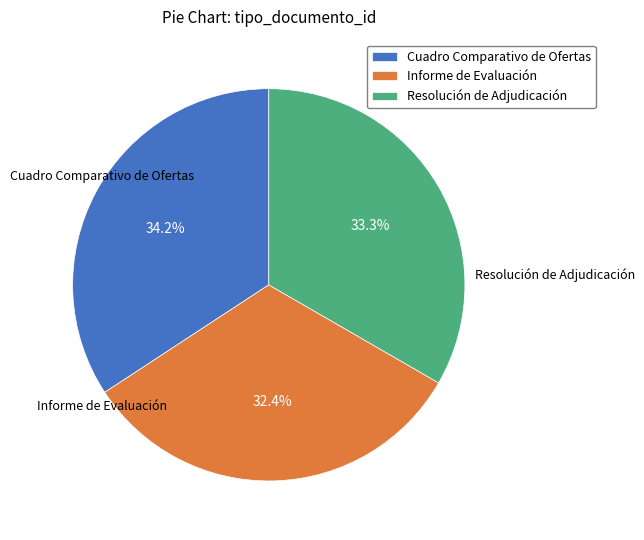

To the nearest percent, what is the difference between the Resolución de Adjudicación and Informe de Evaluación slice percentages?

1%